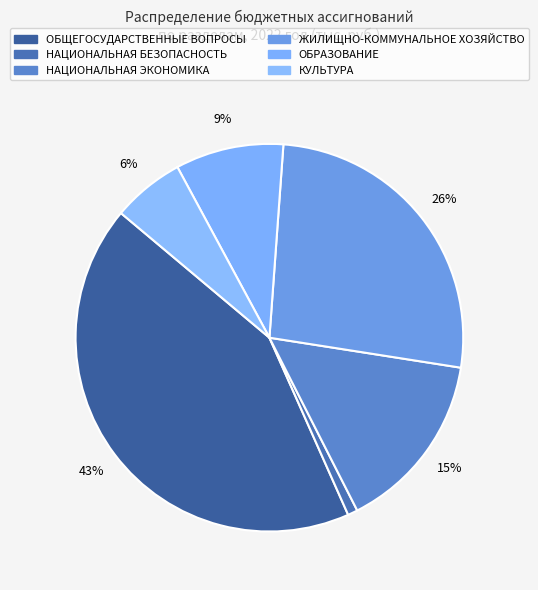

Is there a majority slice in this chart?

No